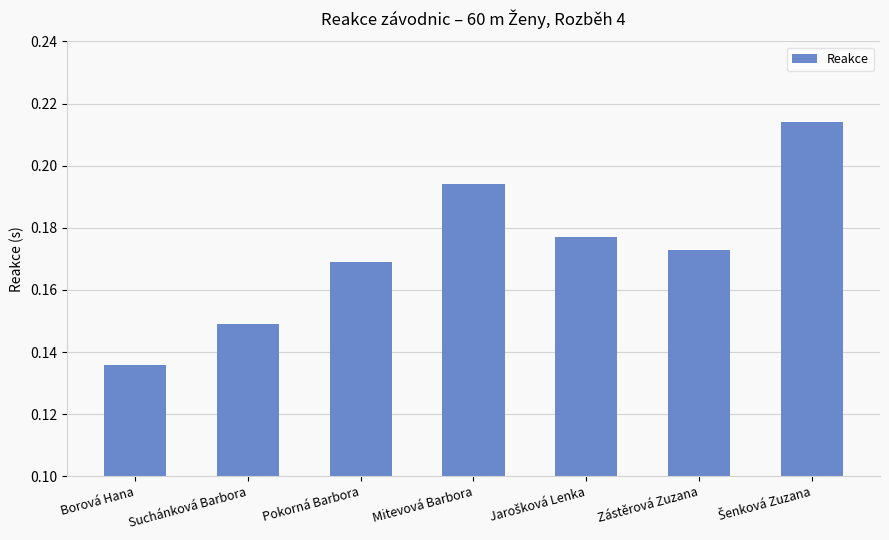

Is it true that the value at Borová Hana is 0.2?

False